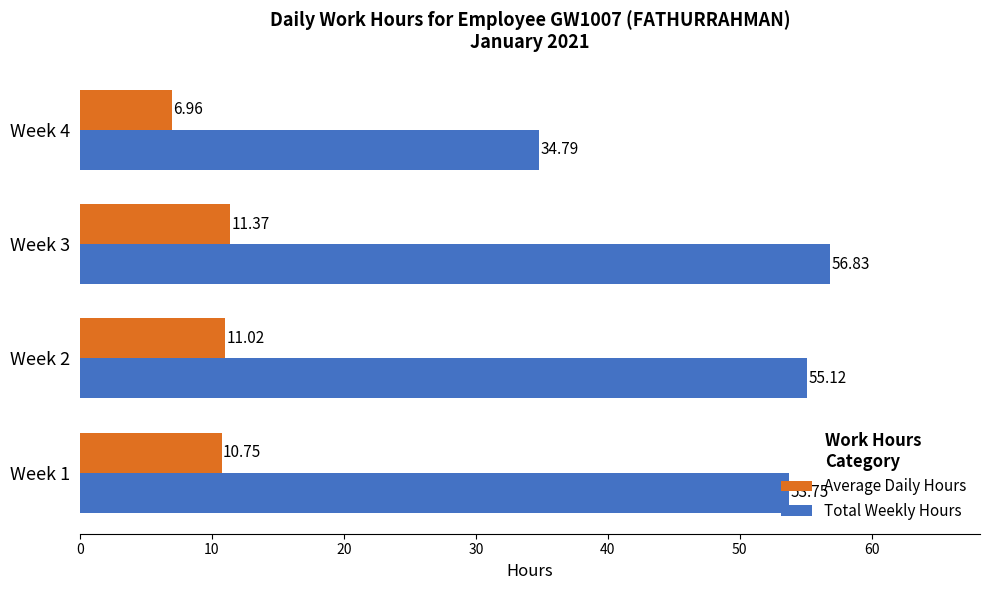

At which category is the sum across all series the highest?

Week 3